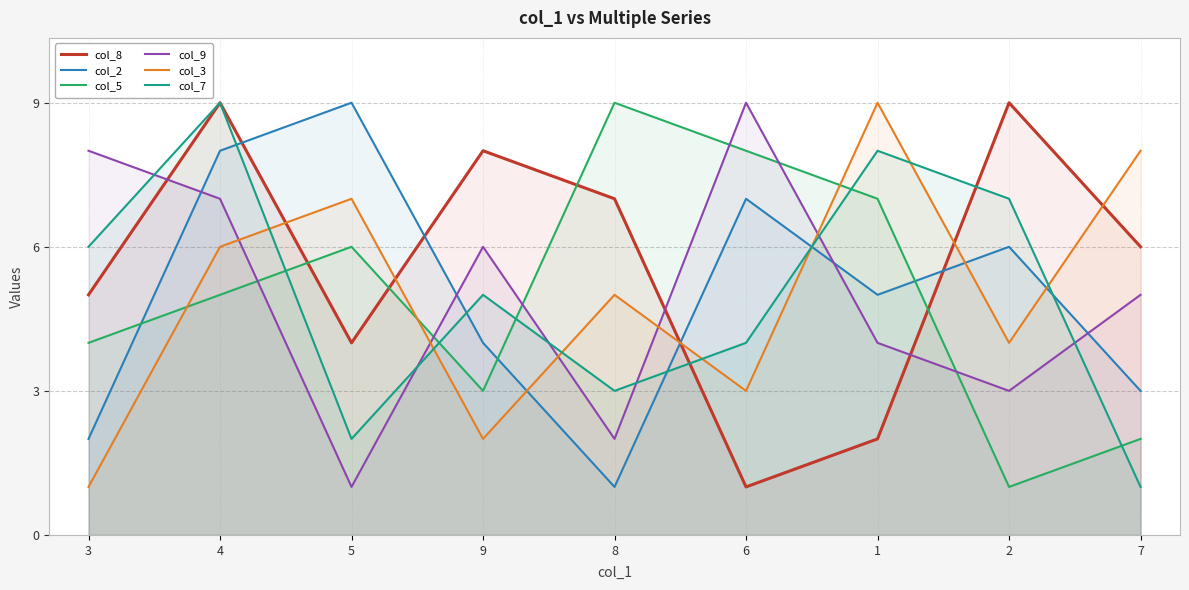

At which label is col_7 closest to 5?

9